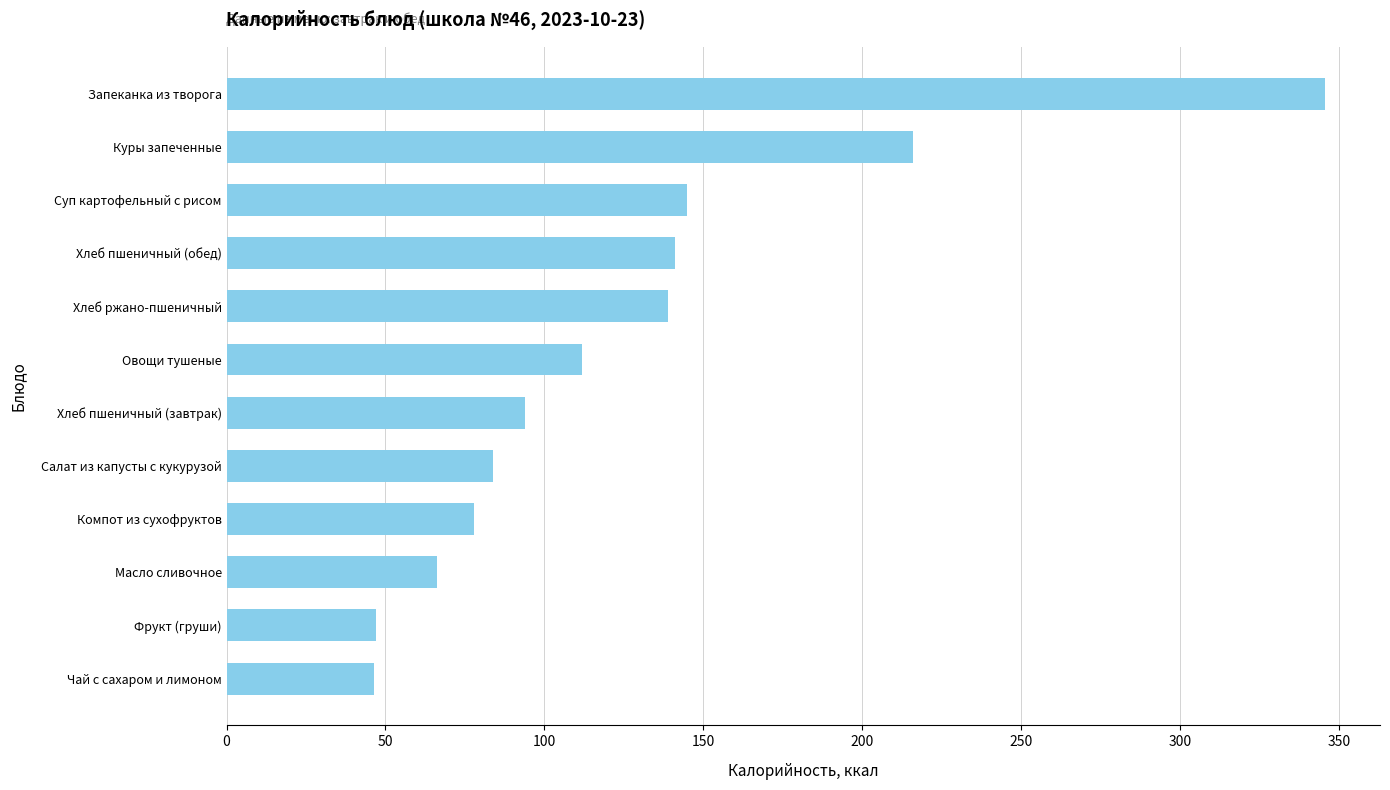

The chart shows a value of 169.8 at Овощи тушеные. True or false?

False